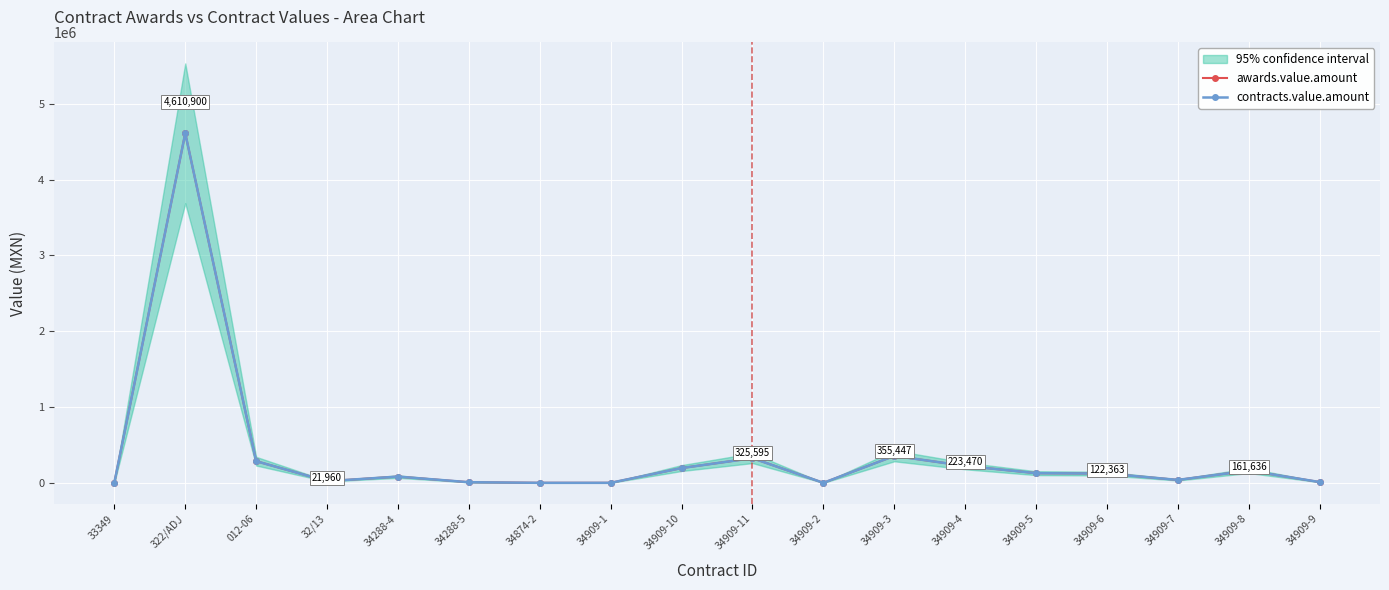

What is the difference between the maximum and second lowest values in the contracts.value.amount series?

4610564.0